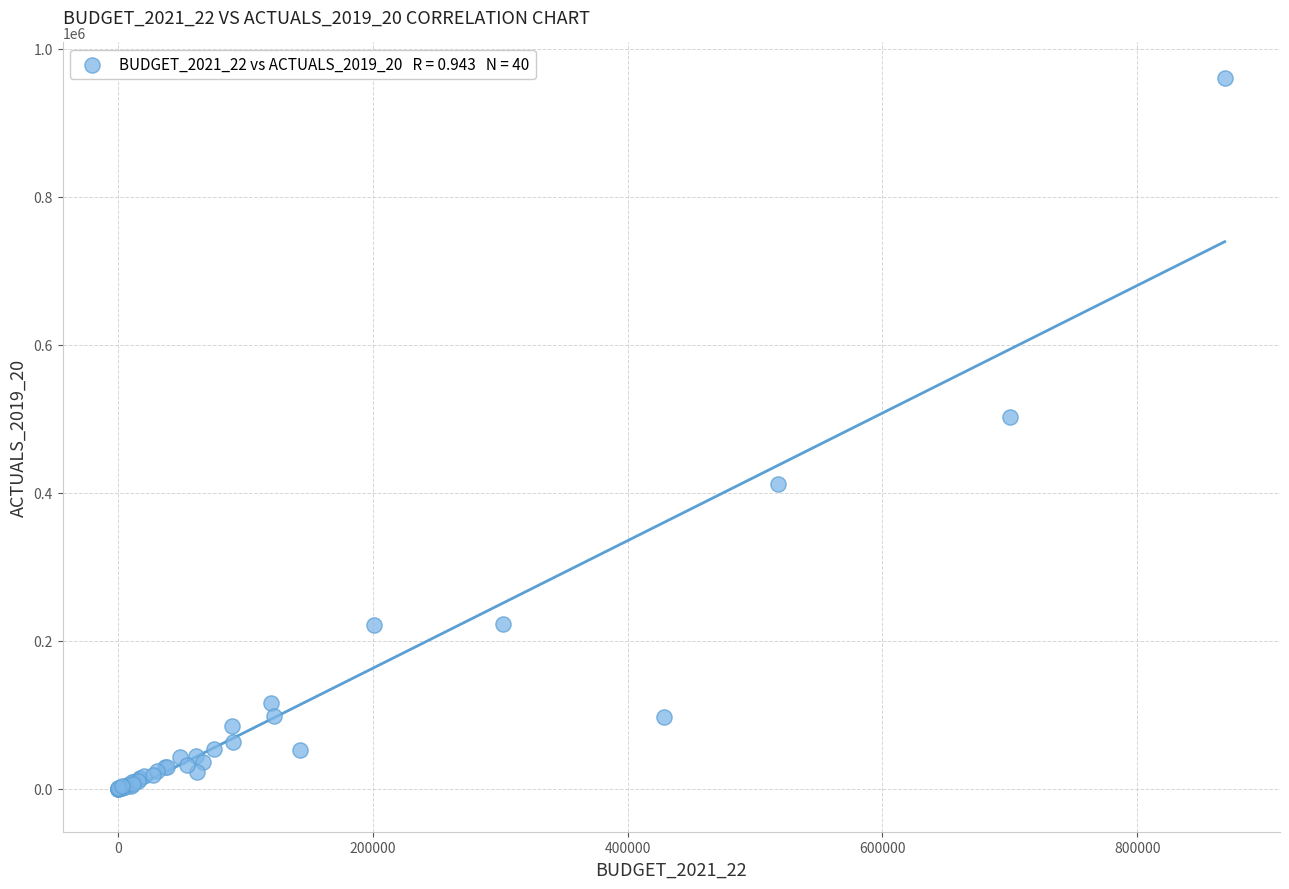

What Y value in the scatter plot is closest to 480106?

503068.0